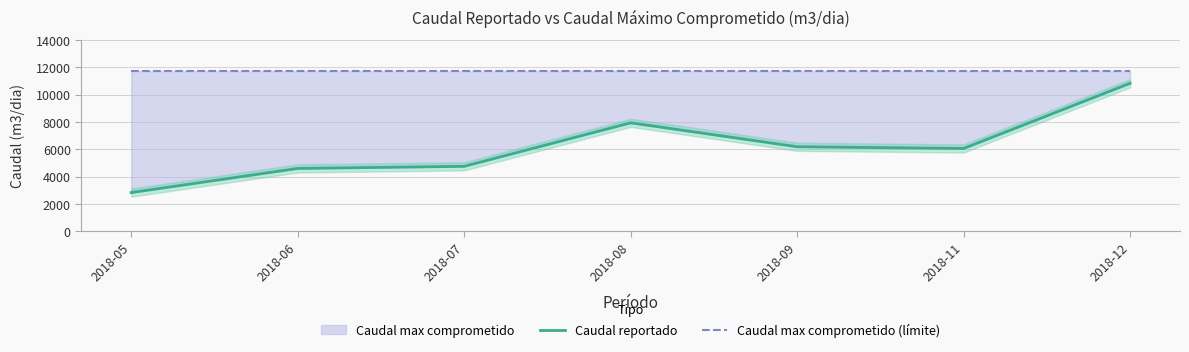

Where does the Caudal reportado series first go above 6063?

2018-08